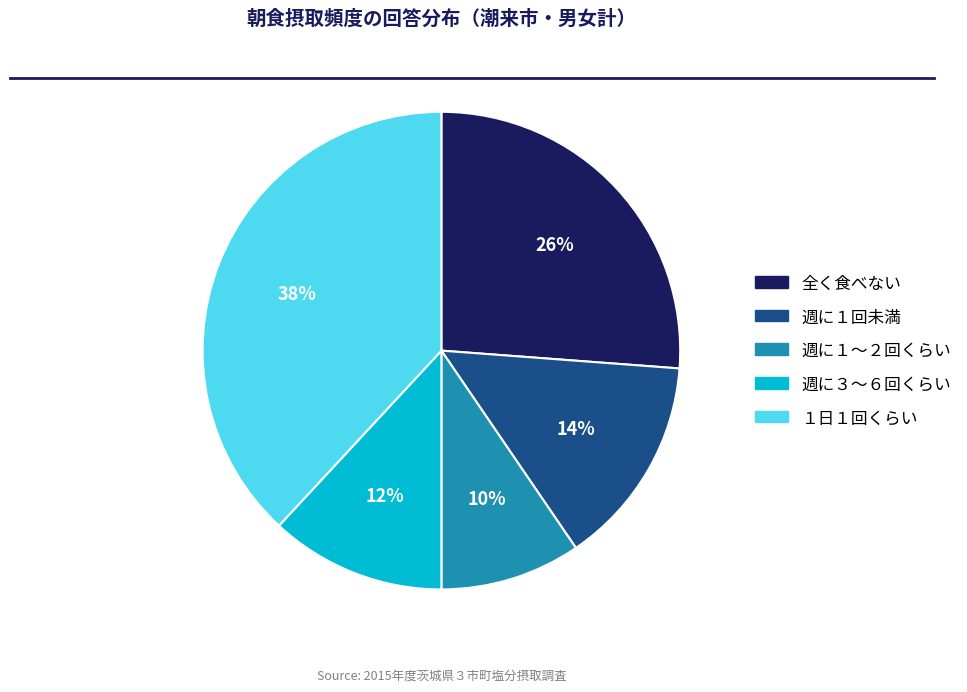

To the nearest percent, what percentage of the pie is 全く食べない?

26%